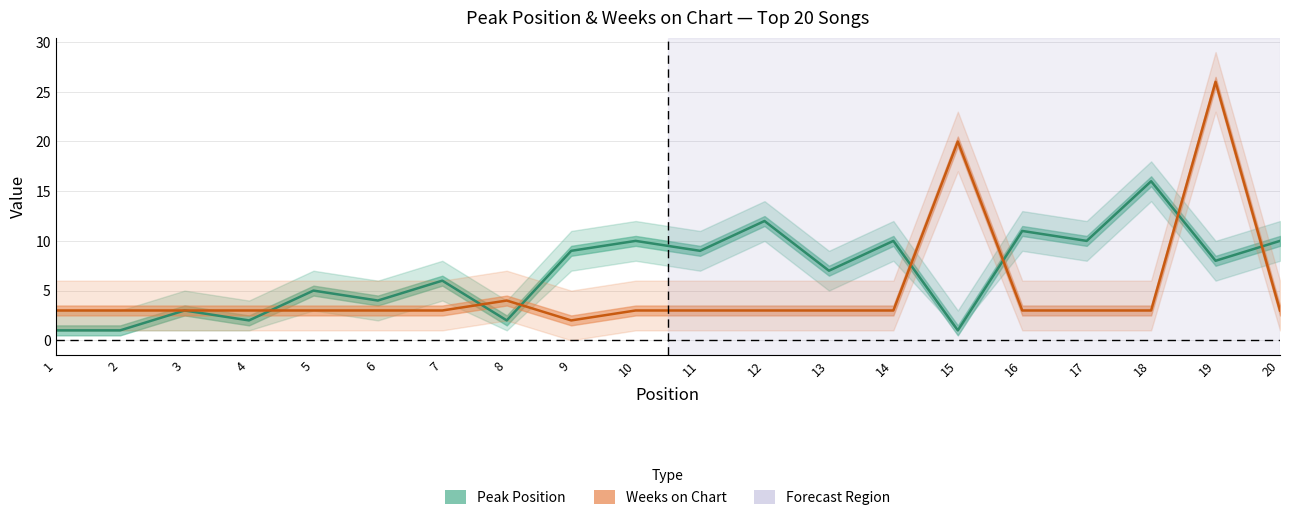

Reading right to left, list all the values displayed in this chart.

Peak Position: 10	8	16	10	11	1	10	7	12	9	10	9	2	6	4	5	2	3	1	1
Weeks on Chart: 3	26	3	3	3	20	3	3	3	3	3	2	4	3	3	3	3	3	3	3